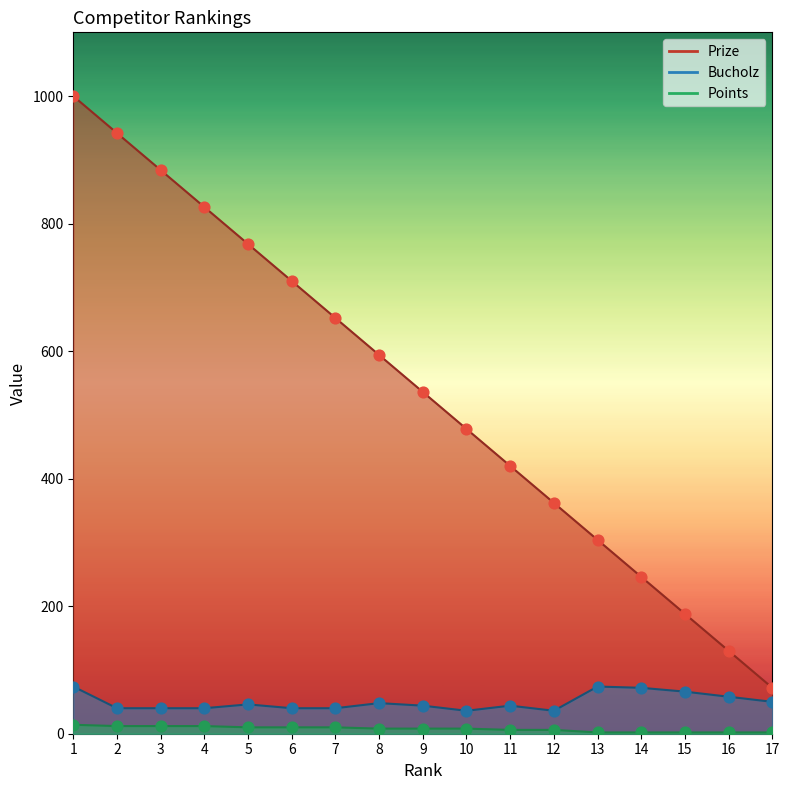

Which series has the widest spread of Y values?

Prize